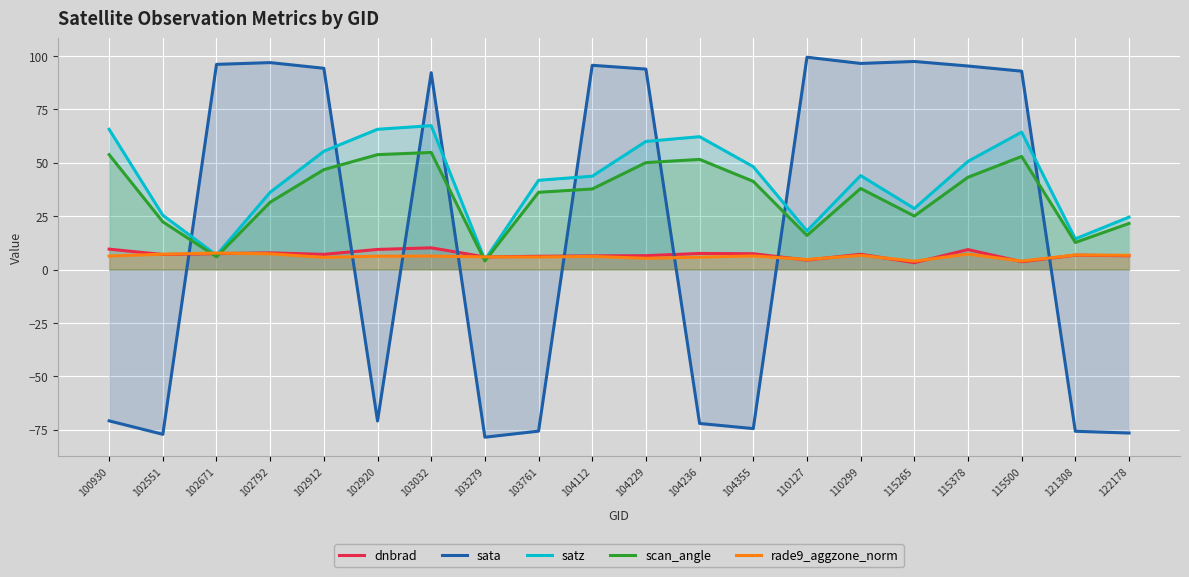

How many data points in sata are less than 92?

9